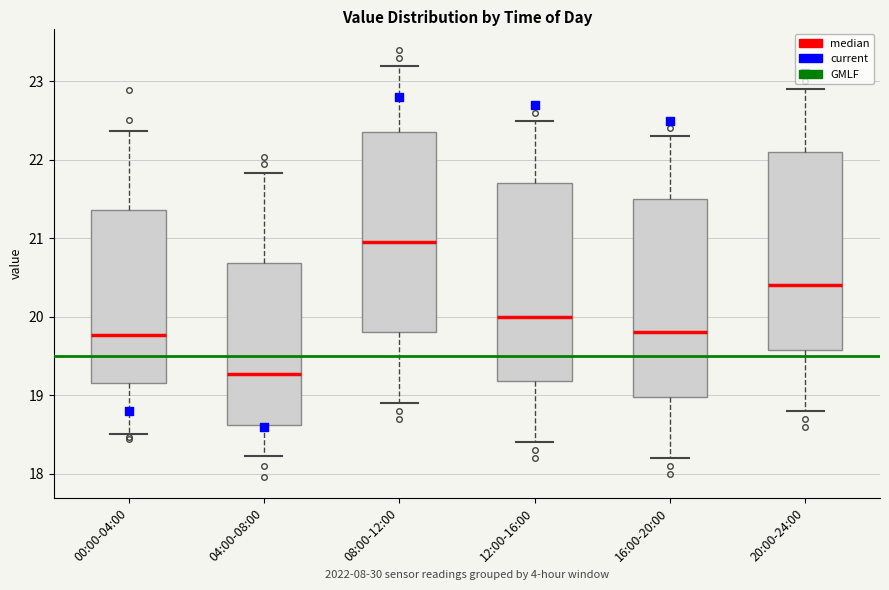

Reading left to right, read every box against the y-axis: the position of its median line, the range the box covers, and the ends of its whiskers. The values are not printed on the chart, so give them approximately, as read against the axis.

00:00-04:00: median 19.8, box 19.2 to 21.4, whiskers 18.5 to 22.4
04:00-08:00: median 19.3, box 18.6 to 20.7, whiskers 18.2 to 21.8
08:00-12:00: median 21.0, box 19.8 to 22.4, whiskers 18.9 to 23.2
12:00-16:00: median 20.0, box 19.2 to 21.7, whiskers 18.4 to 22.5
16:00-20:00: median 19.8, box 19.0 to 21.5, whiskers 18.2 to 22.3
20:00-24:00: median 20.4, box 19.6 to 22.1, whiskers 18.8 to 22.9